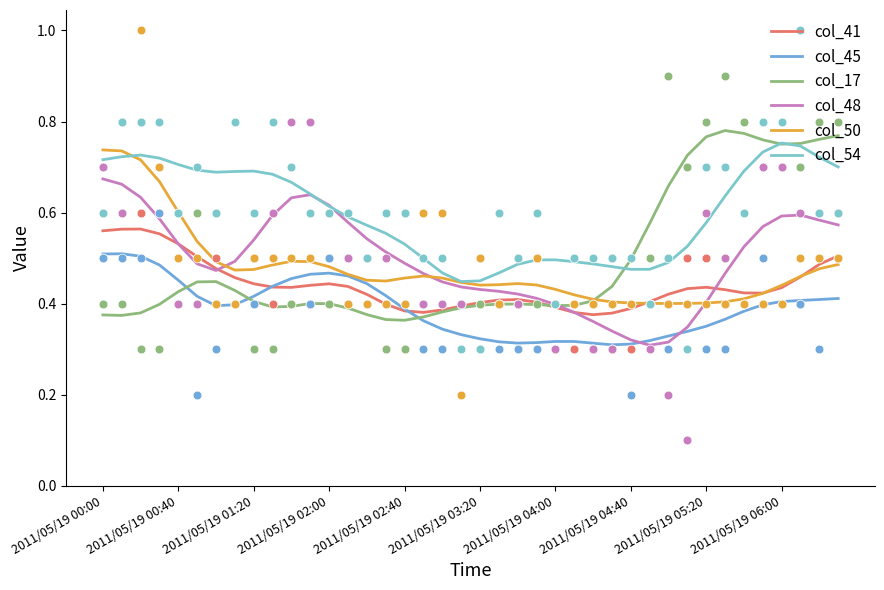

At which category is the sum across all series the highest?

2011/05/19 00:00